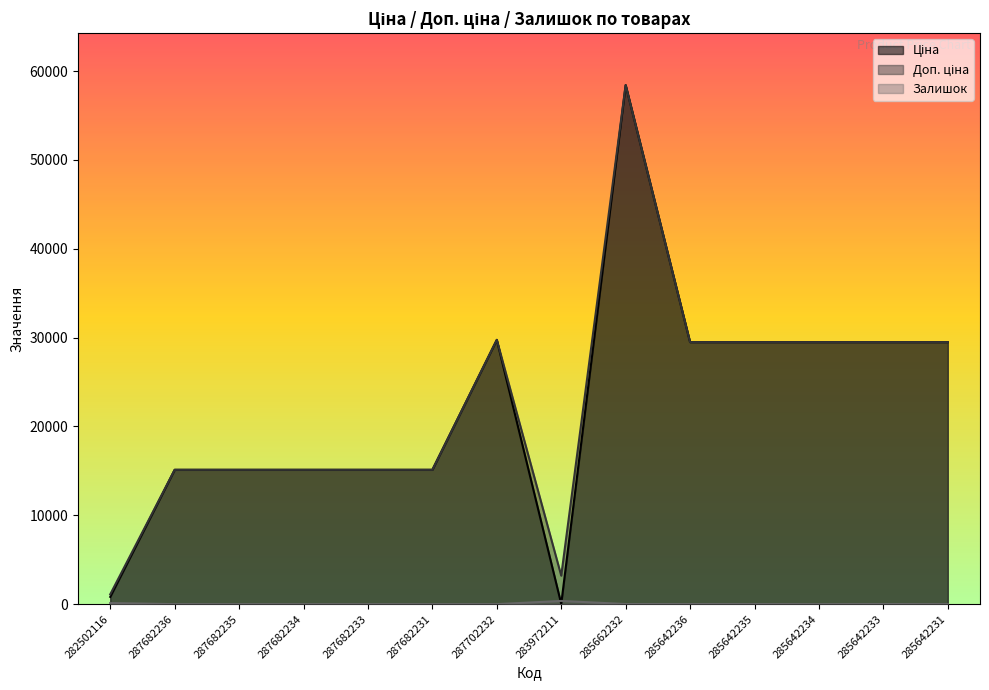

Reading left to right, what are all the values shown in this chart?

Ціна: 282502116=818.5	287682236=15120.0	287682235=15120.0	287682234=15120.0	287682233=15120.0	287682231=15120.0	287702232=29747.2	283972211=32.0	285662232=58426.5	285642236=29491.5	285642235=29491.5	285642234=29491.5	285642233=29491.5	285642231=29491.5
Доп. ціна: 282502116=1109.2	287682236=15120.0	287682235=15120.0	287682234=15120.0	287682233=15120.0	287682231=15120.0	287702232=29747.2	283972211=3205.0	285662232=58426.5	285642236=29491.5	285642235=29491.5	285642234=29491.5	285642233=29491.5	285642231=29491.5
Залишок: 282502116=125.0	287682236=0.0	287682235=0.0	287682234=0.0	287682233=0.0	287682231=0.0	287702232=0.0	283972211=360.0	285662232=12.0	285642236=11.0	285642235=11.0	285642234=0.0	285642233=13.0	285642231=4.0